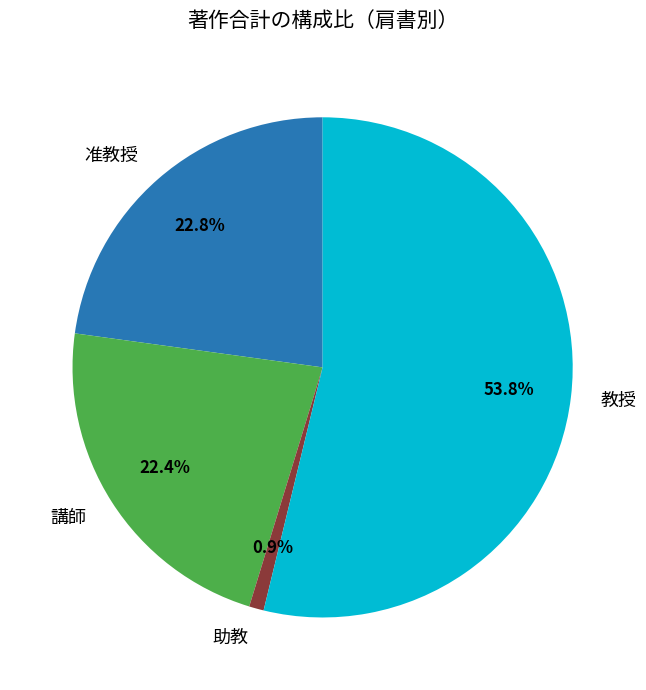

Which slice is the largest?

教授